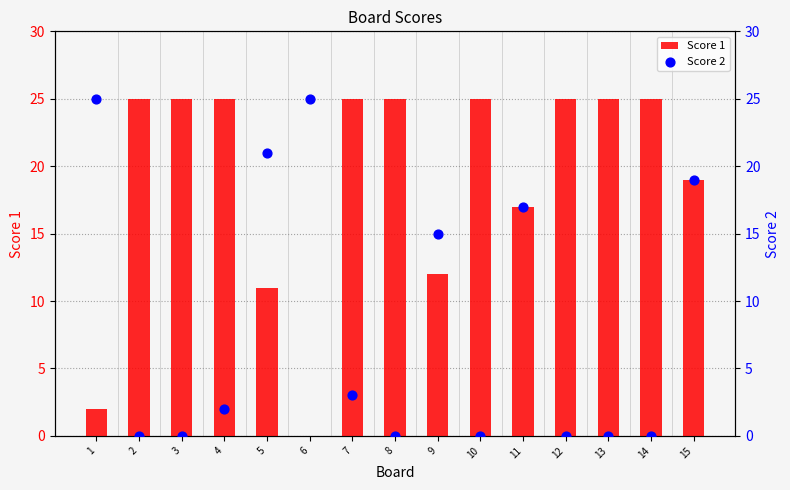

Which series has the largest total across all categories?

Score 1